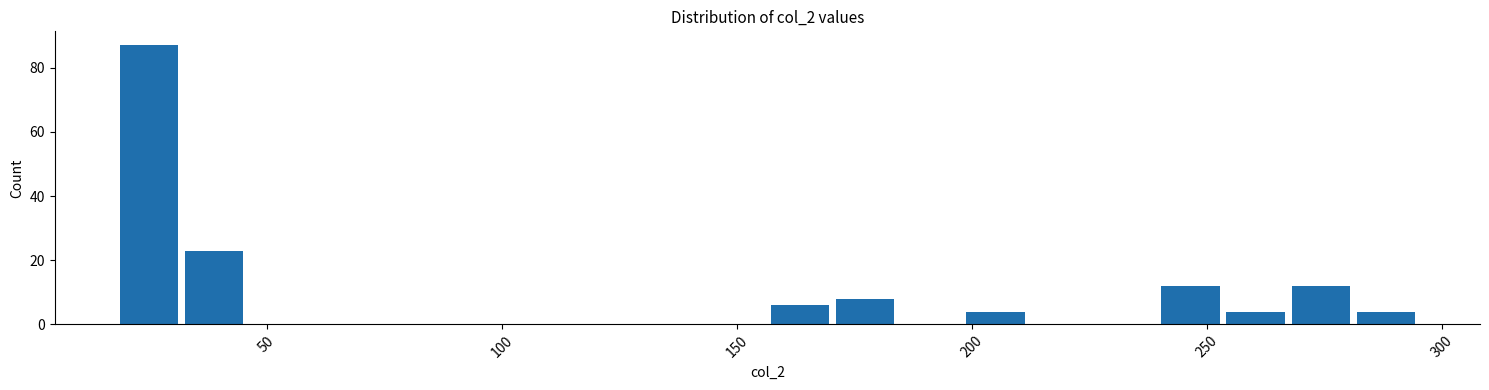

Around what value on the x-axis is the tallest bar? Give the approximate position of its centre, as read against the axis.

25